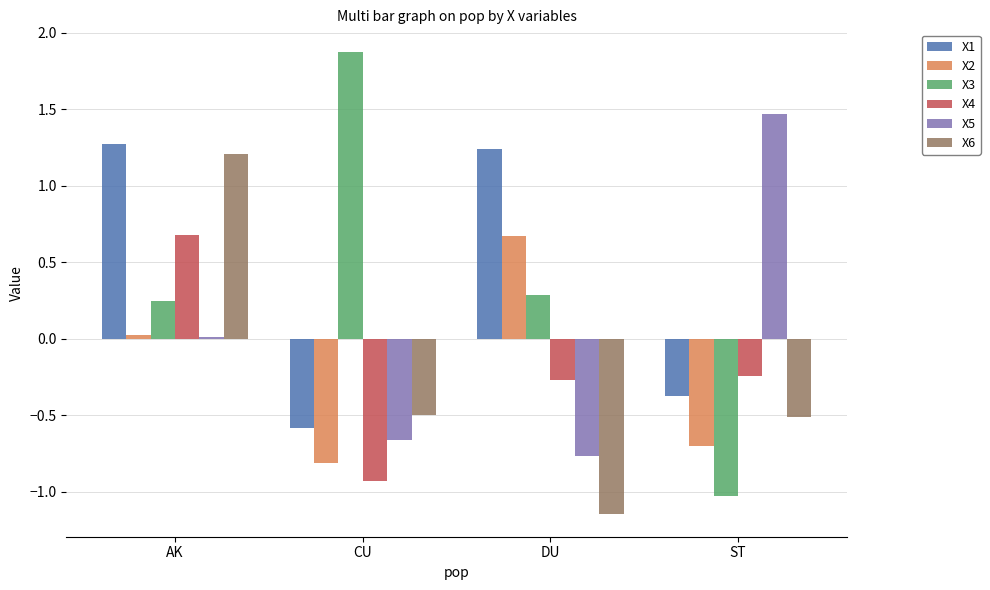

How many series are shown in this chart?

6